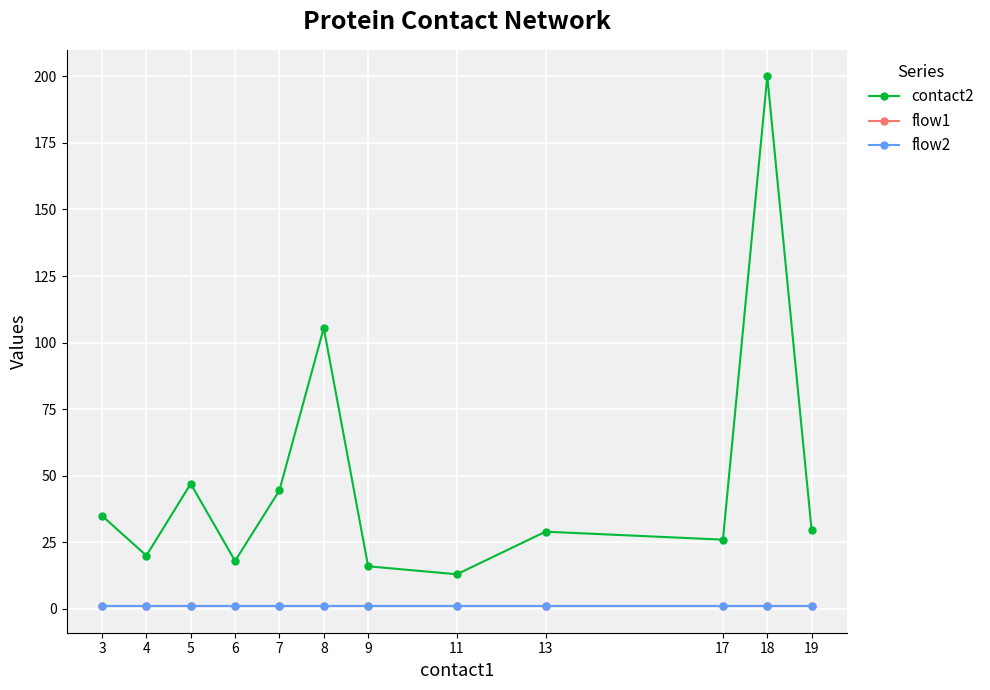

Does the chart have visible grid lines?

Yes